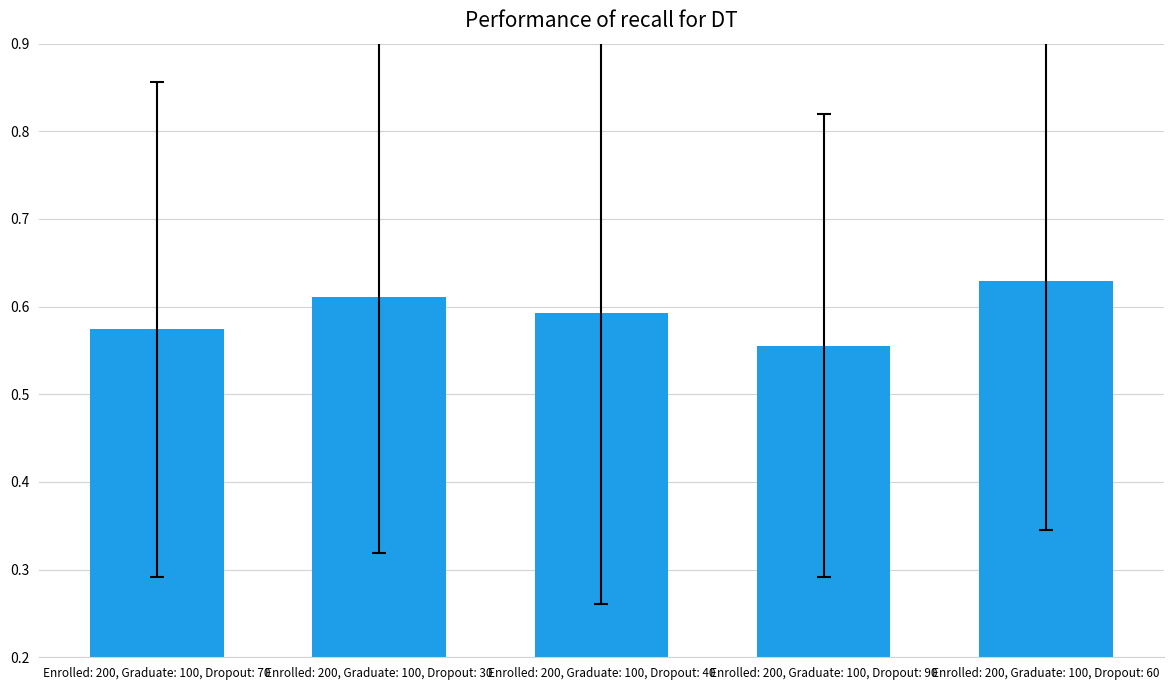

Are the bars horizontal?

No